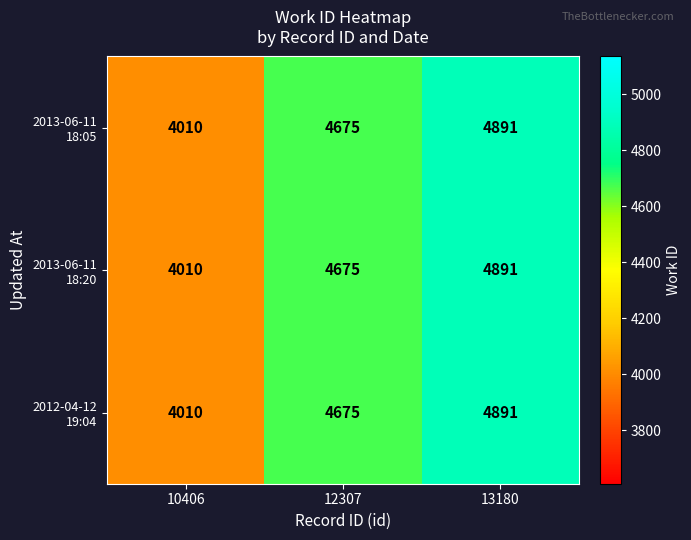

At which category is the sum across all series the highest?

13180